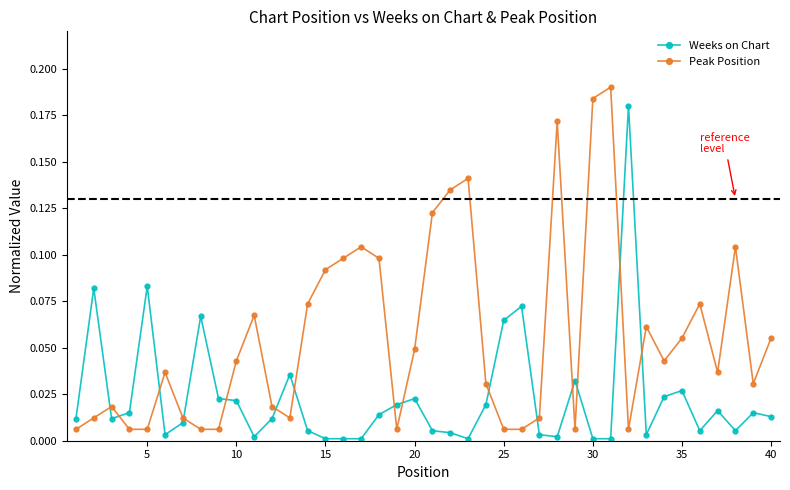

How many interior local peaks does the Peak Position series have?

10